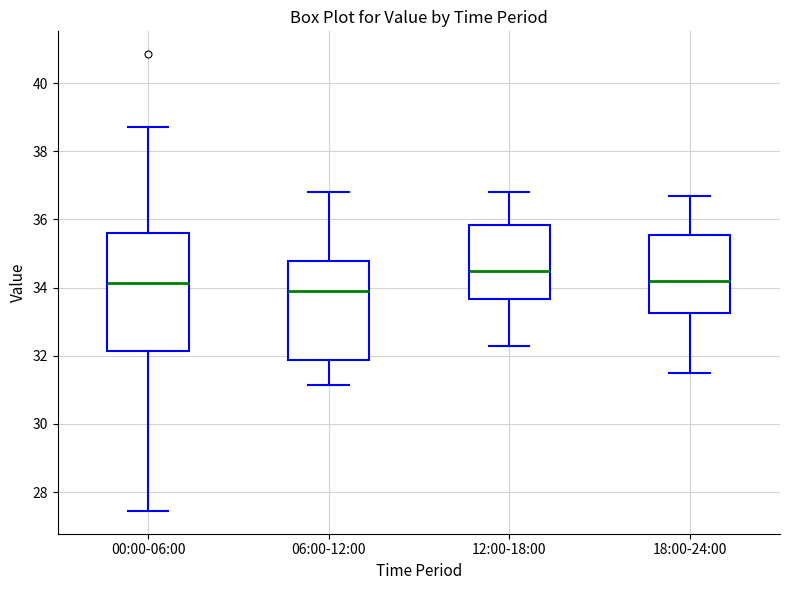

Reading left to right, transcribe this box plot: for each box, give where its median line is, the range the box spans, and where its two whiskers end, as read against the y-axis. The values are not printed on the chart, so give them approximately, as read against the axis.

00:00-06:00: median 34.2, box 32.2 to 35.6, whiskers 27.4 to 38.8
06:00-12:00: median 34.0, box 31.8 to 34.8, whiskers 31.2 to 36.8
12:00-18:00: median 34.6, box 33.6 to 35.8, whiskers 32.4 to 36.8
18:00-24:00: median 34.2, box 33.2 to 35.6, whiskers 31.6 to 36.8